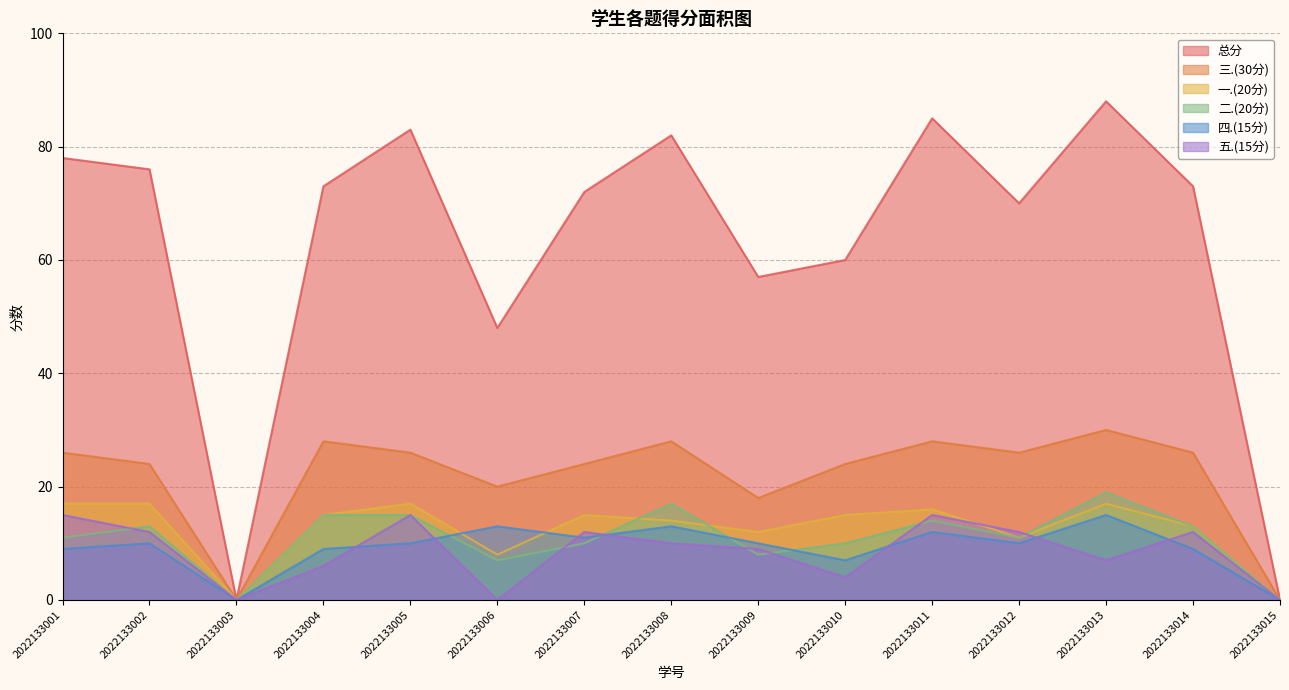

What is the value of the 五.(15分) point at the 14th from the left?

12